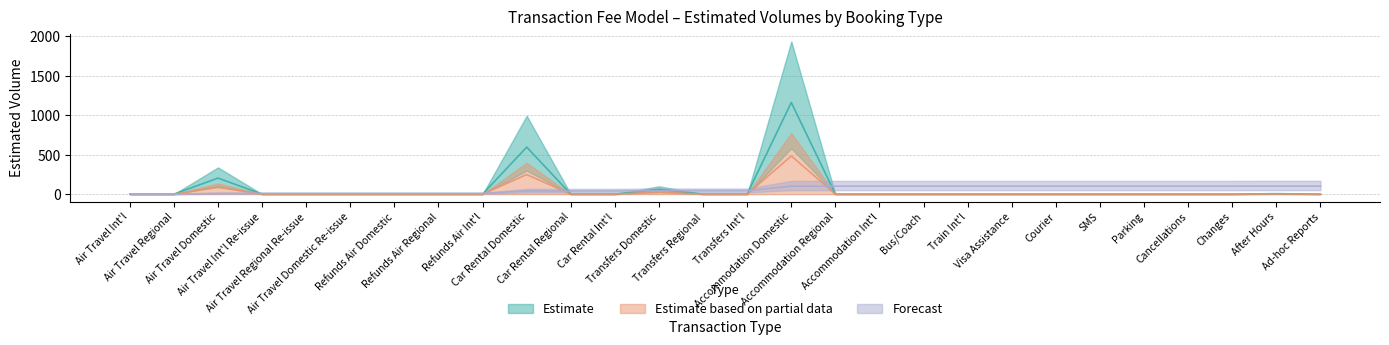

Count the number of values greater than 0.

5